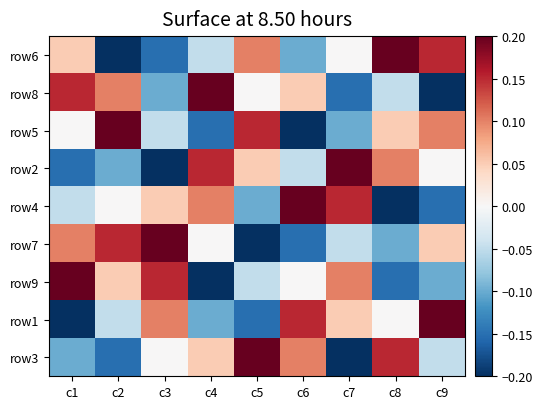

How many data points does each series have?

9